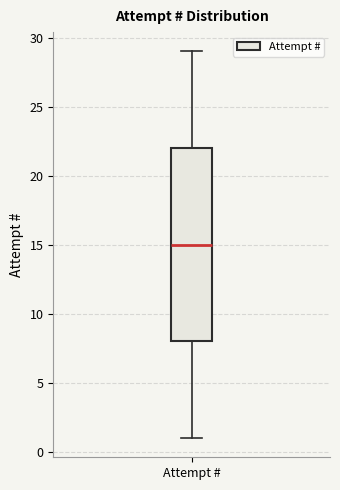

Read this box plot against the y-axis: the position of the median line, the range covered by the box, and the ends of both whiskers. The values are not printed on the chart, so give them approximately, as read against the axis.

median 15, box 8 to 22, whiskers 1 to 29